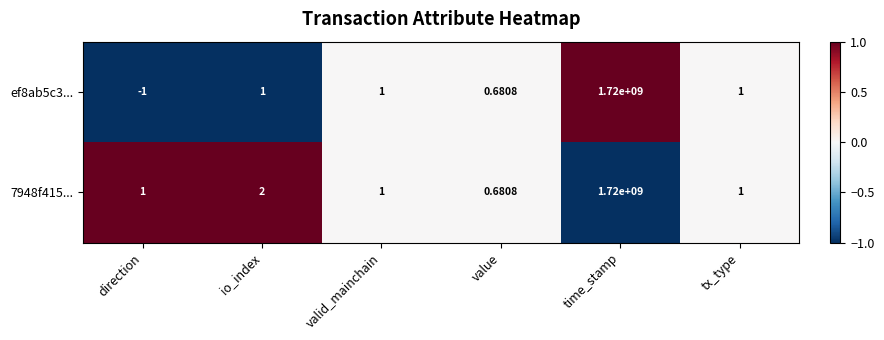

At which label is 7948f415... closest to 860000000?

io_index